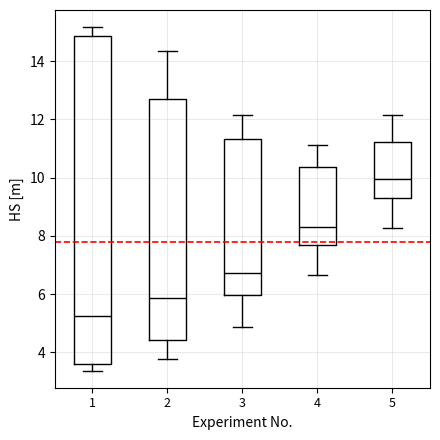

Where is the upper edge of the box at x = 4 on the y-axis? The values are not printed on the chart, so give them approximately, as read against the axis.

10.4